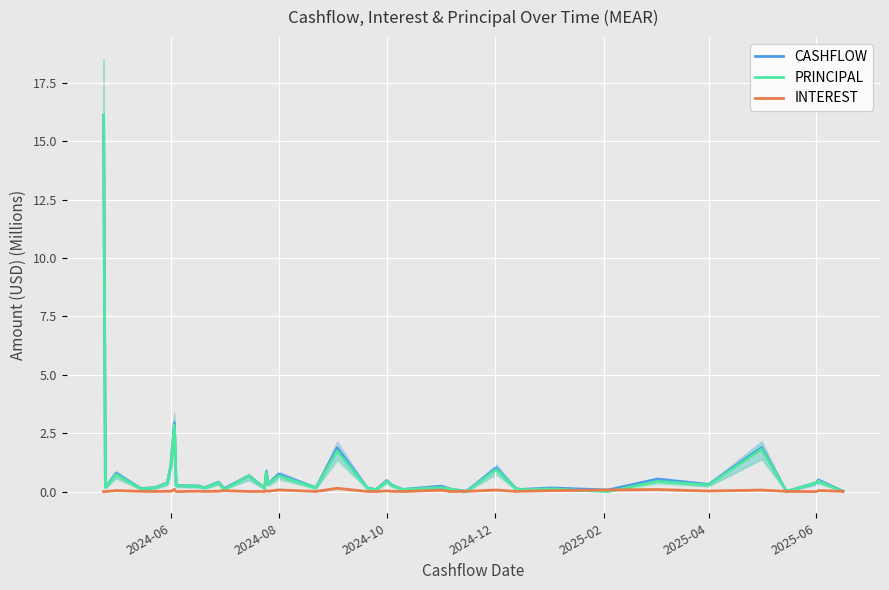

Reading left to right, list all the values displayed in this chart.

CASHFLOW: 16.1	0.2	0.8	0.1	0.2	0.4	1.1	3.0	0.3	0.2	0.2	0.4	0.1	0.7	0.2	0.9	0.3	0.8	0.2	1.9	0.2	0.1	0.5	0.3	0.1	0.2	0.1	0.0	1.0	0.1	0.1	0.2	0.1	0.5	0.3	1.9	0.0	0.4	0.5	0.0
PRINCIPAL: 16.1	0.2	0.7	0.1	0.2	0.4	1.1	2.9	0.3	0.2	0.2	0.4	0.1	0.7	0.1	0.8	0.3	0.7	0.2	1.7	0.2	0.1	0.4	0.3	0.1	0.2	0.1	0.0	0.9	0.1	0.1	0.1	0.0	0.4	0.3	1.8	0.0	0.4	0.4	0.0
INTEREST: 0.0	0.0	0.0	0.0	0.0	0.0	0.0	0.1	0.0	0.0	0.0	0.0	0.0	0.0	0.0	0.0	0.0	0.1	0.0	0.1	0.0	0.0	0.0	0.0	0.0	0.1	0.0	0.0	0.1	0.0	0.0	0.0	0.1	0.1	0.0	0.1	0.0	0.0	0.0	0.0